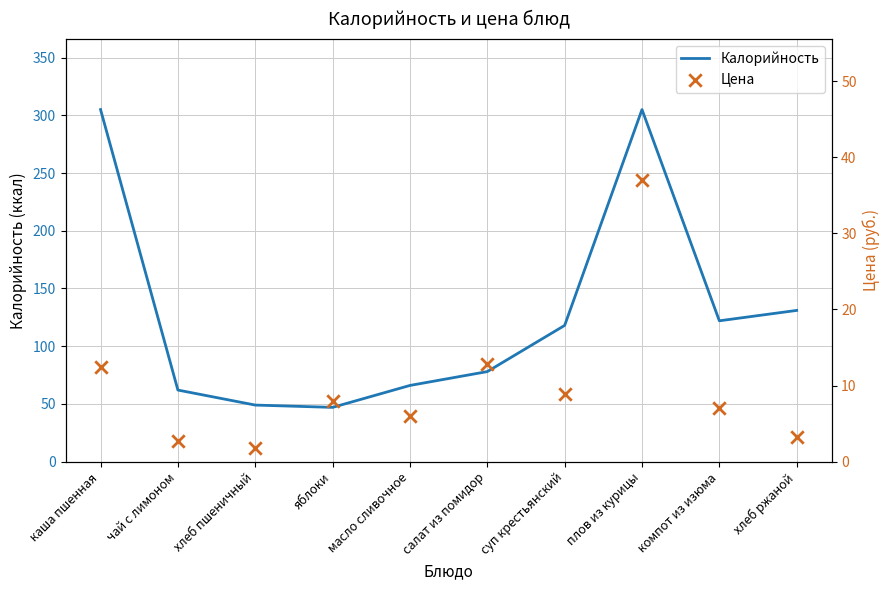

What is the total value across all series at чай с лимоном?

64.7